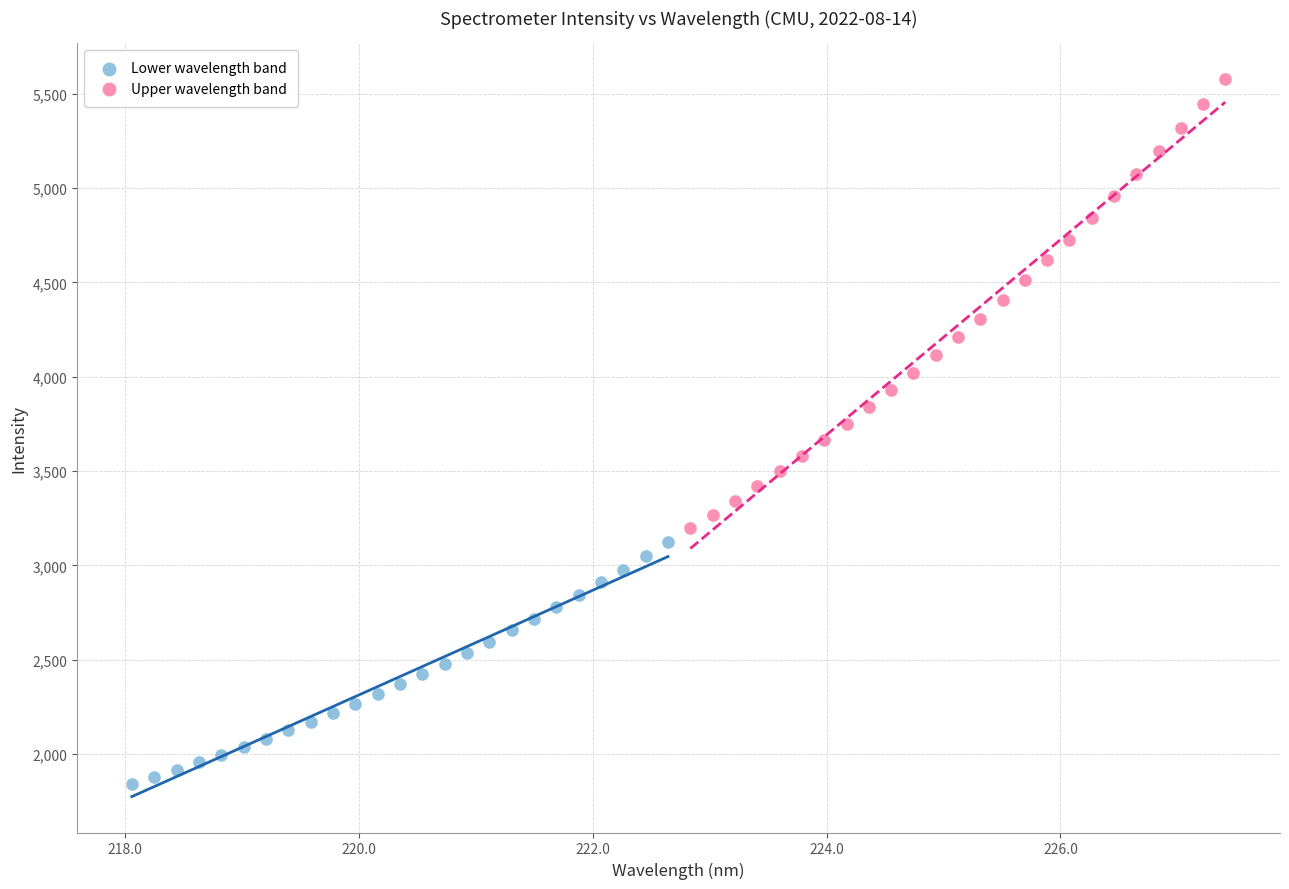

Which series has the widest spread of Y values?

Upper wavelength band